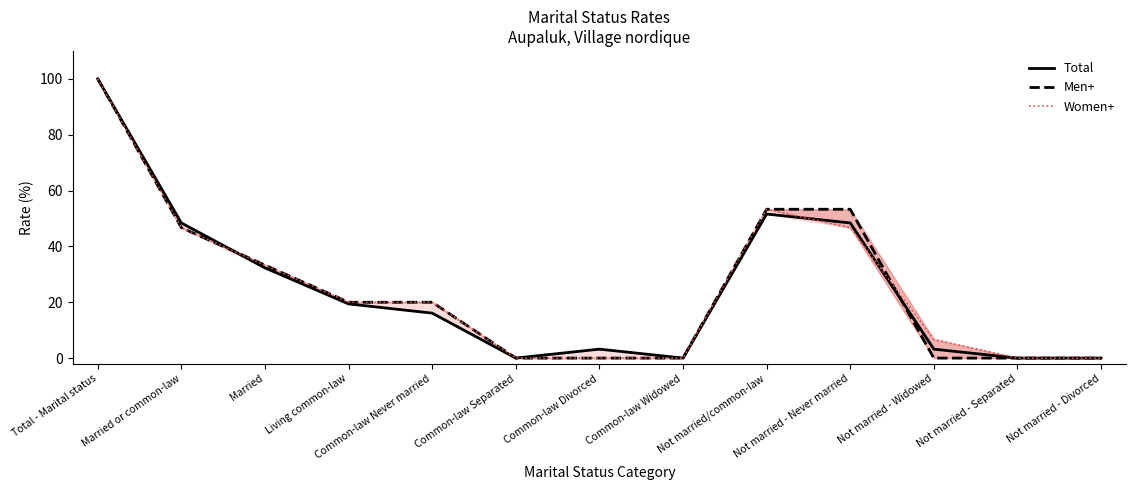

At which label does Men+ first exceed 20?

Total - Marital status